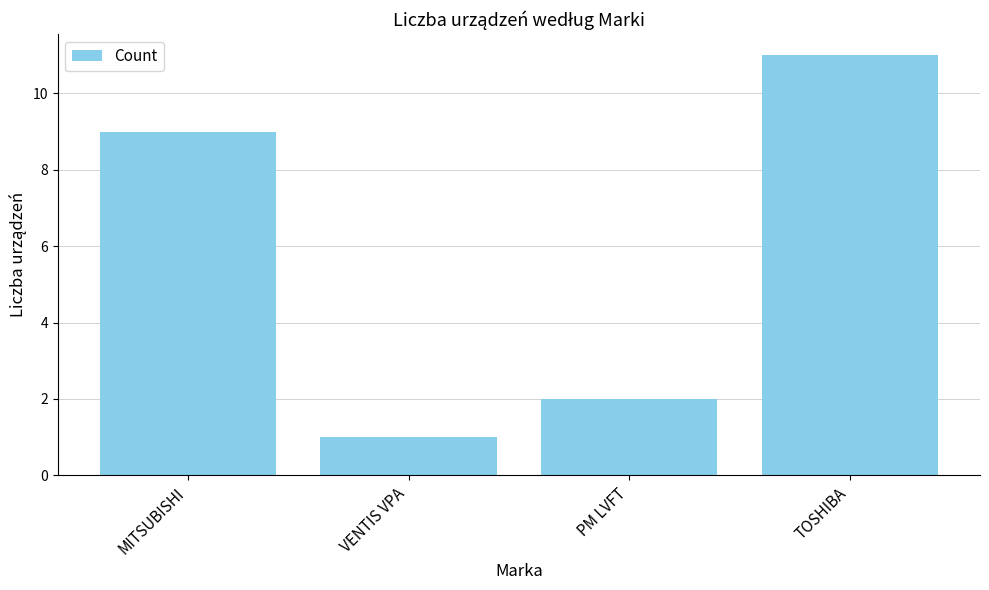

What is the greatest value displayed?

11